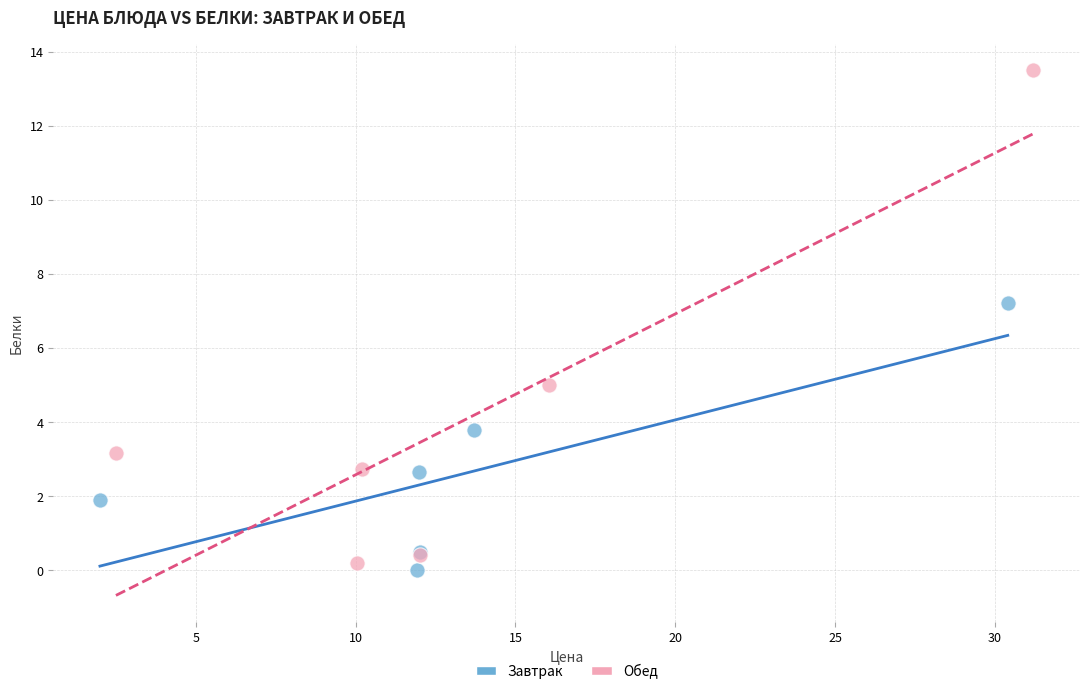

Which series has the widest spread of Y values?

Обед